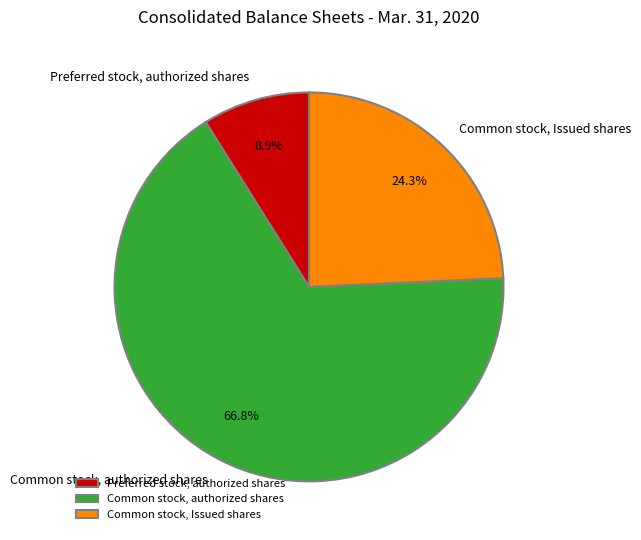

What is the ratio of the value at Preferred stock, authorized shares to the value at Common stock, Issued shares?

0.4